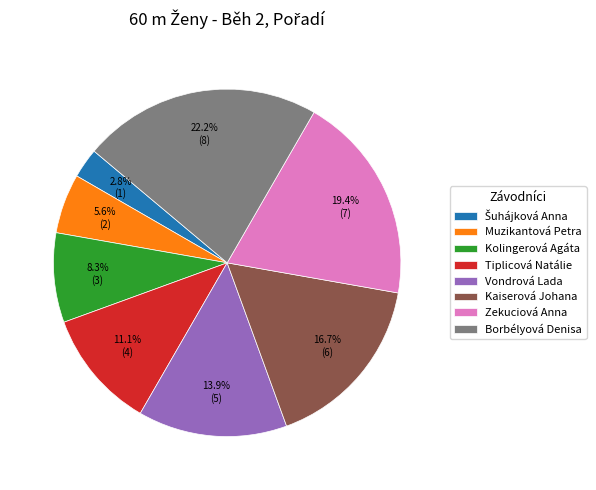

The Muzikantová Petra slice represents 18% of the pie. True or false?

False